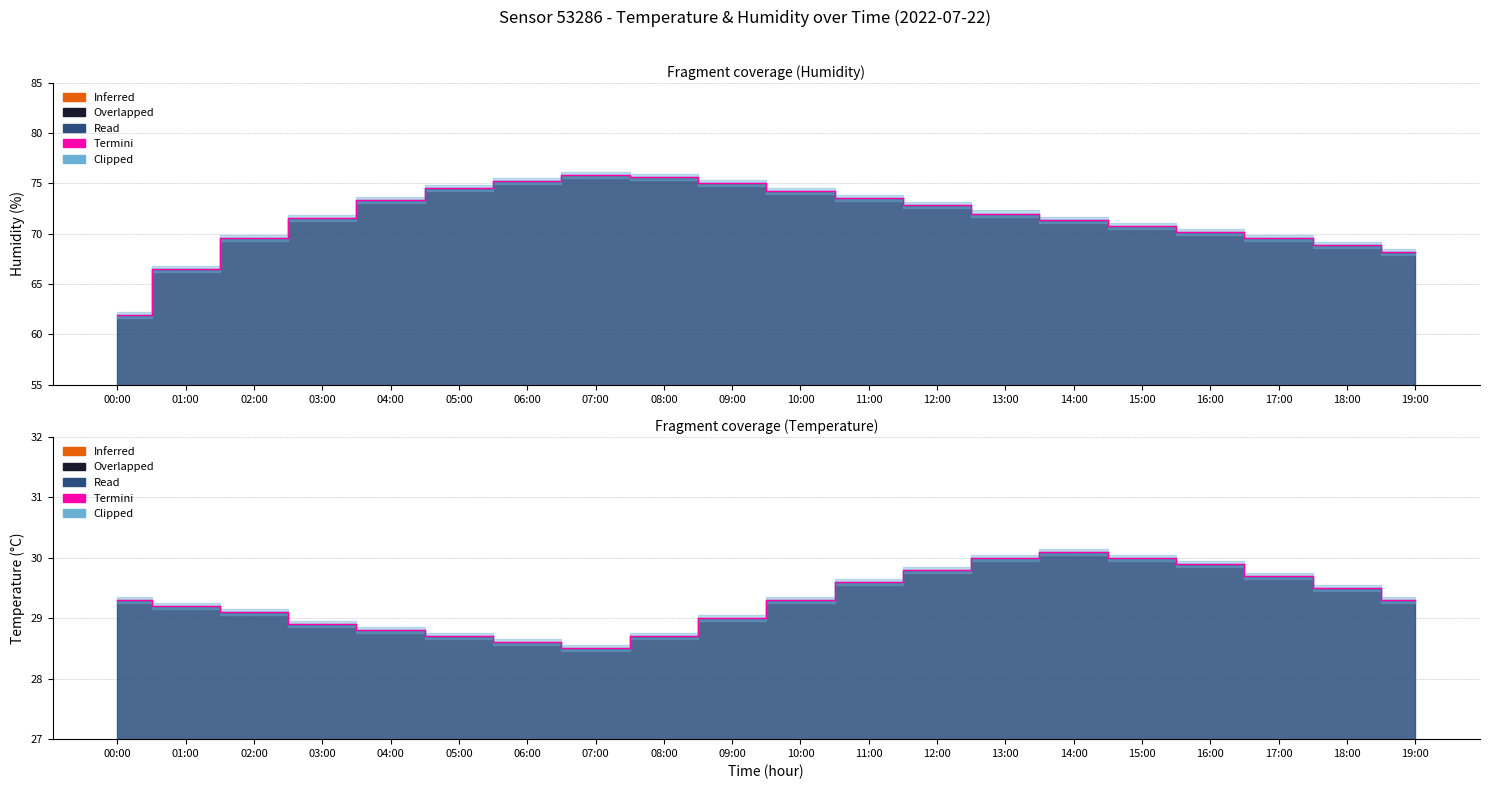

Which category has the lowest value across all series?

07:00